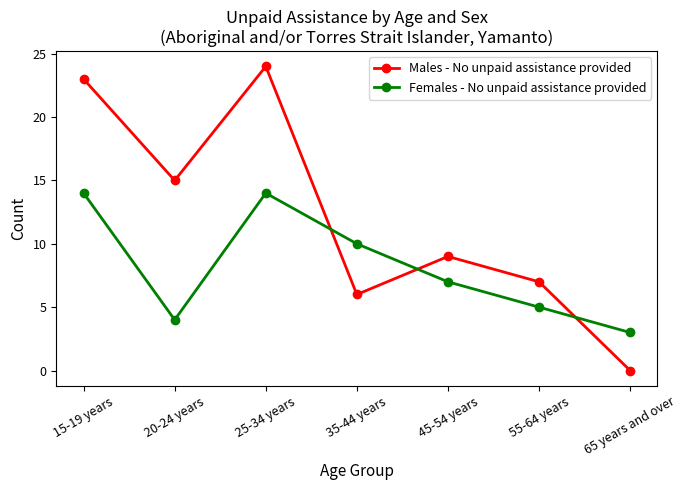

True or false: Males - No unpaid assistance provided and Females - No unpaid assistance provided cross at least once.

True